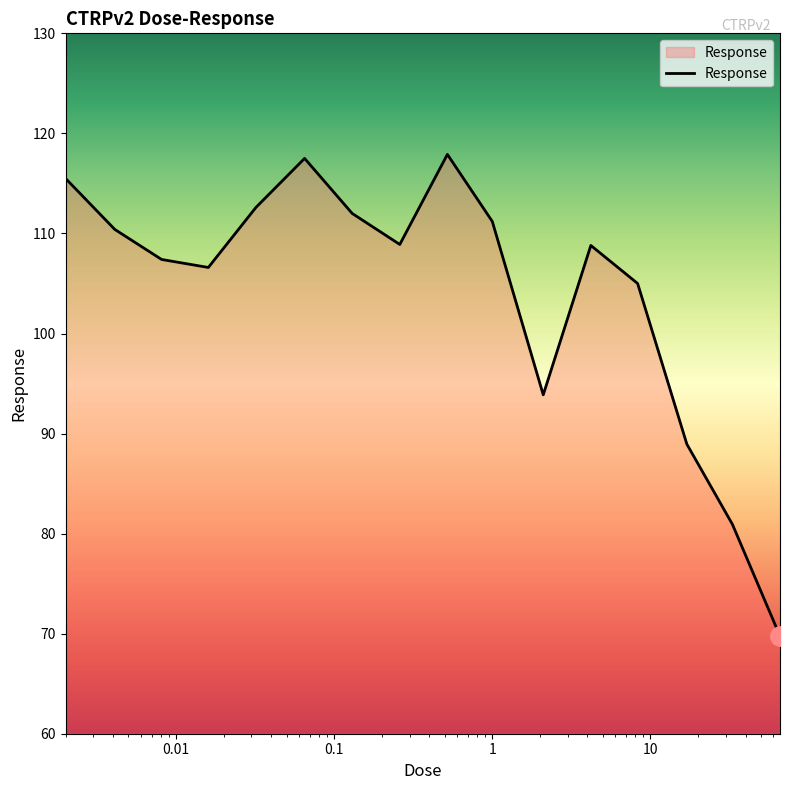

What is the smallest value displayed?

69.8